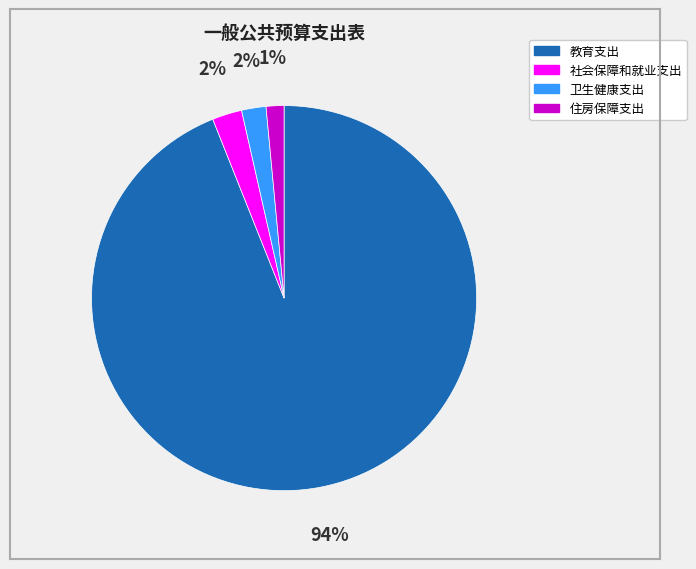

Does any single category account for the majority?

Yes